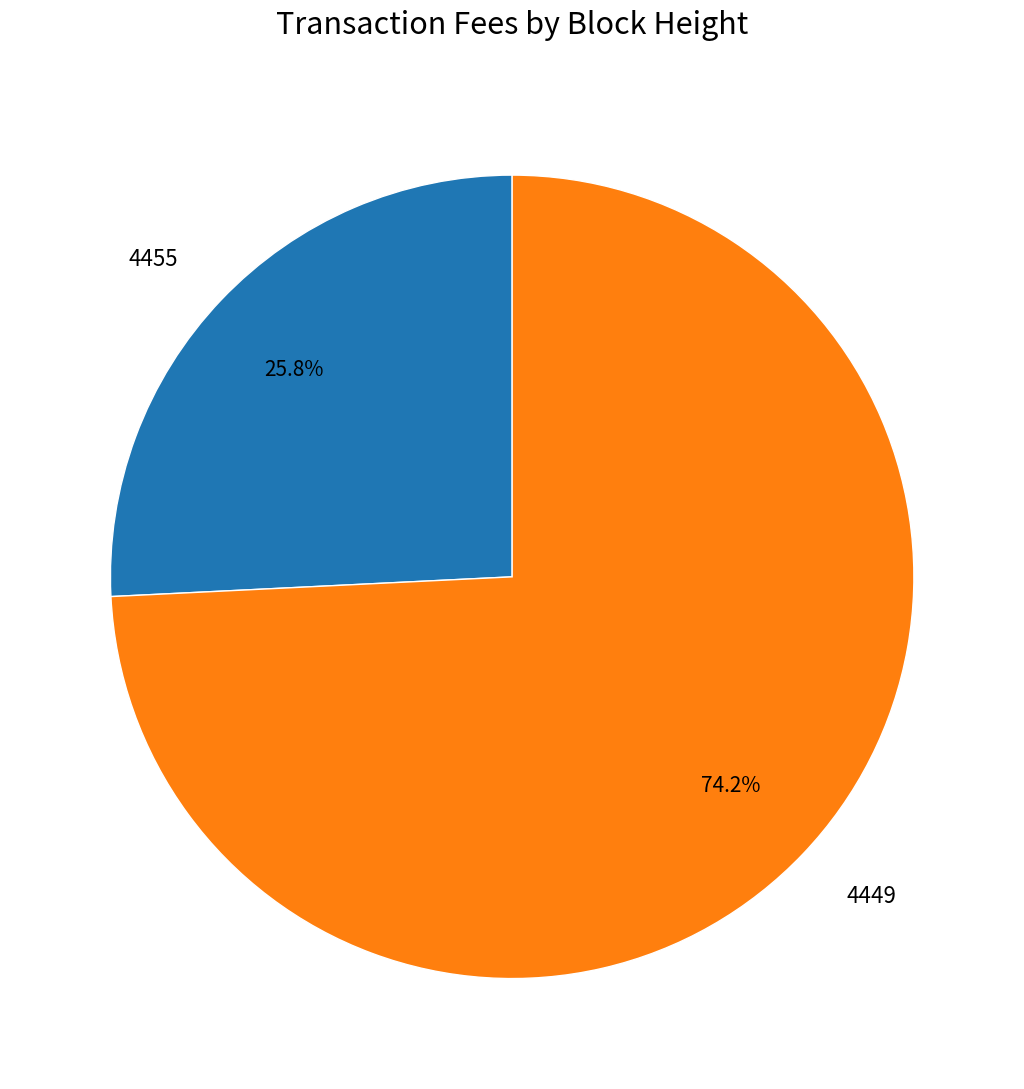

To the nearest percent, what is the difference between the 4449 and 4455 slice percentages?

48%